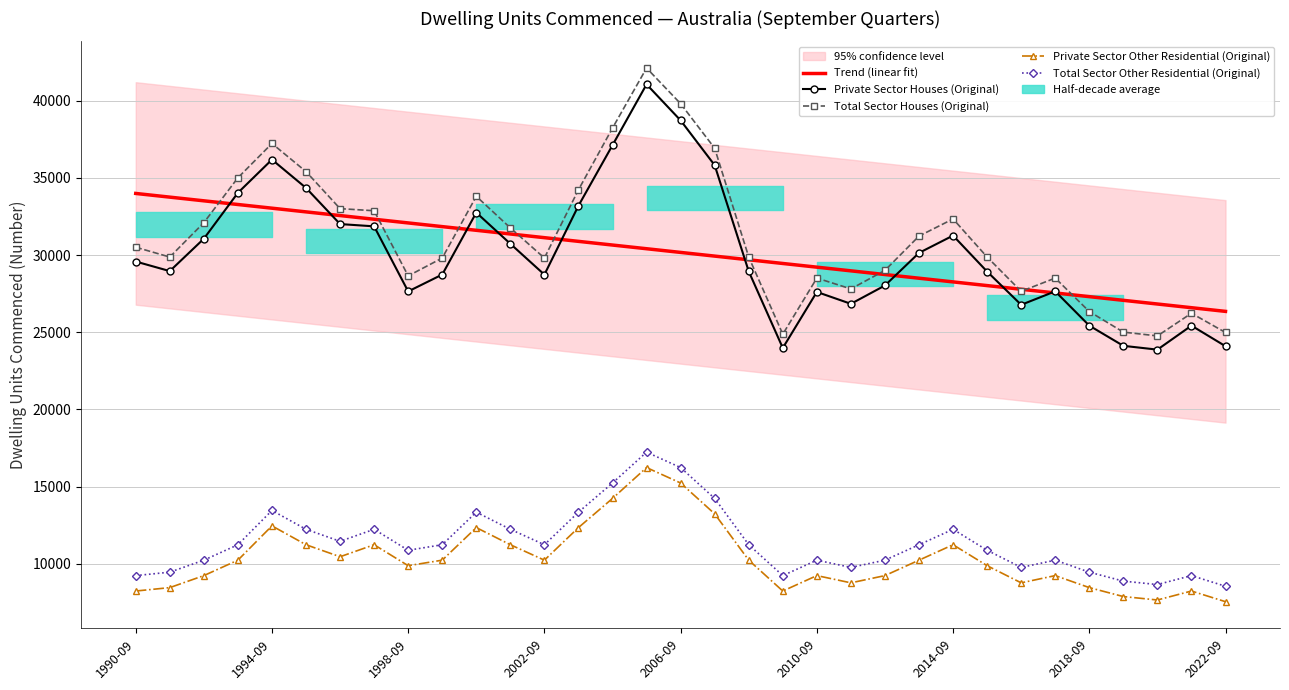

What is the difference between the second highest and second lowest values in the Total Sector Other Residential (Original) series?

7580.0